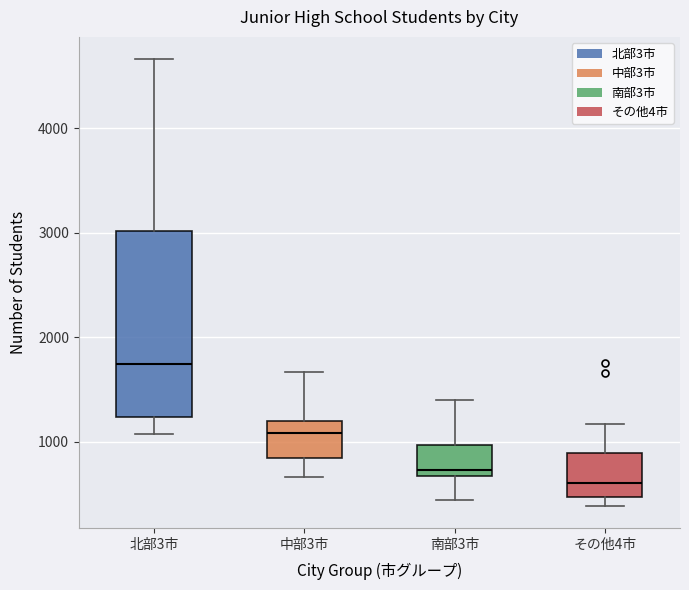

Which box is the tallest, from its lower edge to its upper edge?

北部3市